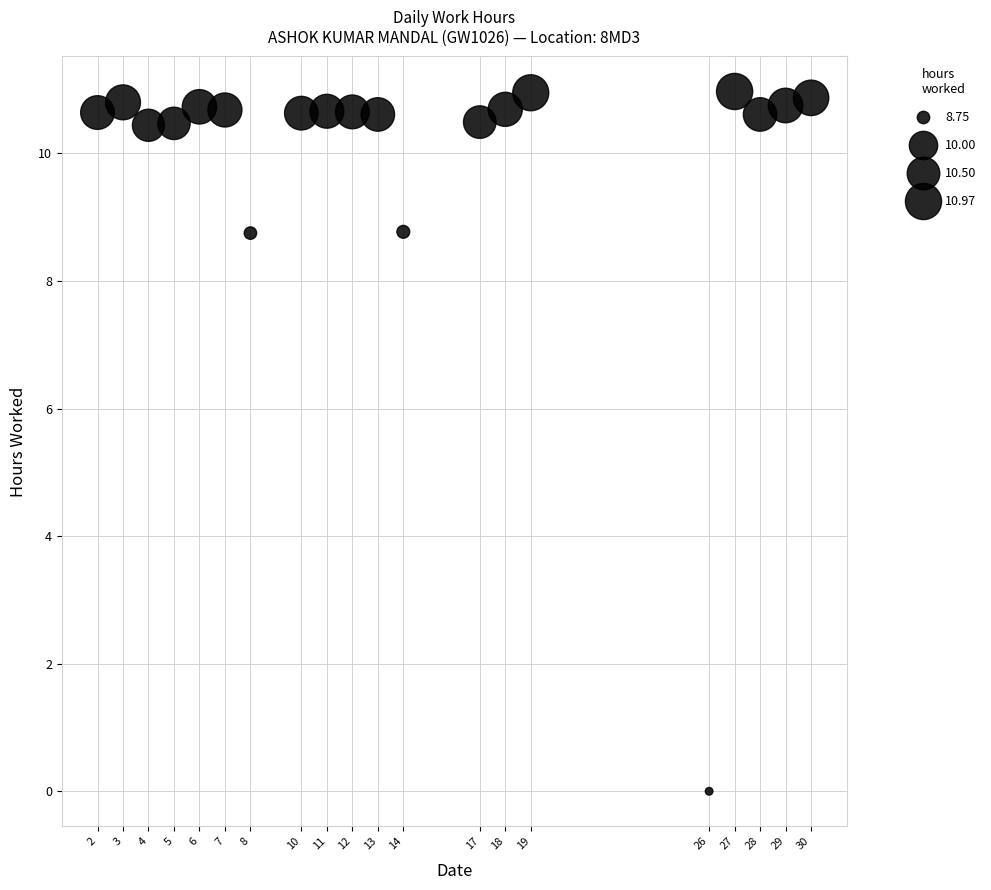

What is the range of X values (max minus min)?

28.0